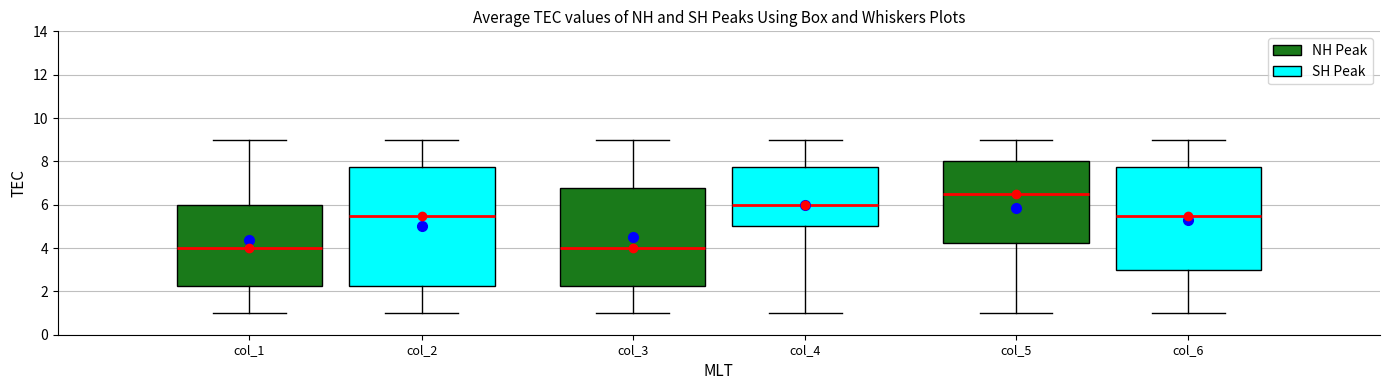

Reading left to right, read every box against the y-axis: the position of its median line, the range the box covers, and the ends of its whiskers. The values are not printed on the chart, so give them approximately, as read against the axis.

col_2 (NH Peak): median 4.0, box 2.2 to 6.0, whiskers 1.0 to 9.0
col_2 (SH Peak): median 5.6, box 2.2 to 7.8, whiskers 1.0 to 9.0
col_3 (NH Peak): median 4.0, box 2.2 to 6.8, whiskers 1.0 to 9.0
col_3 (SH Peak): median 6.0, box 5.0 to 7.8, whiskers 1.0 to 9.0
col_5 (NH Peak): median 6.6, box 4.2 to 8.0, whiskers 1.0 to 9.0
col_5 (SH Peak): median 5.6, box 3.0 to 7.8, whiskers 1.0 to 9.0